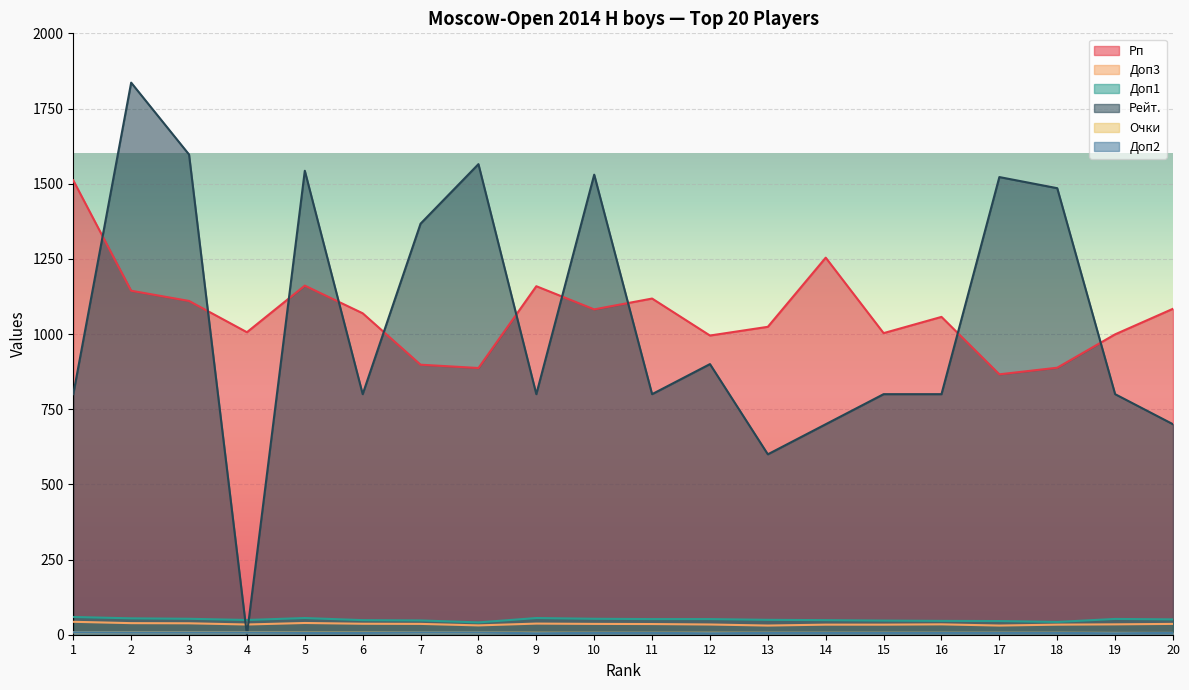

List the labels in order of Очки value, smallest first.

19, 20, 9, 10, 11, 12, 13, 14, 15, 16, 17, 18, 5, 6, 7, 8, 2, 3, 4, 1